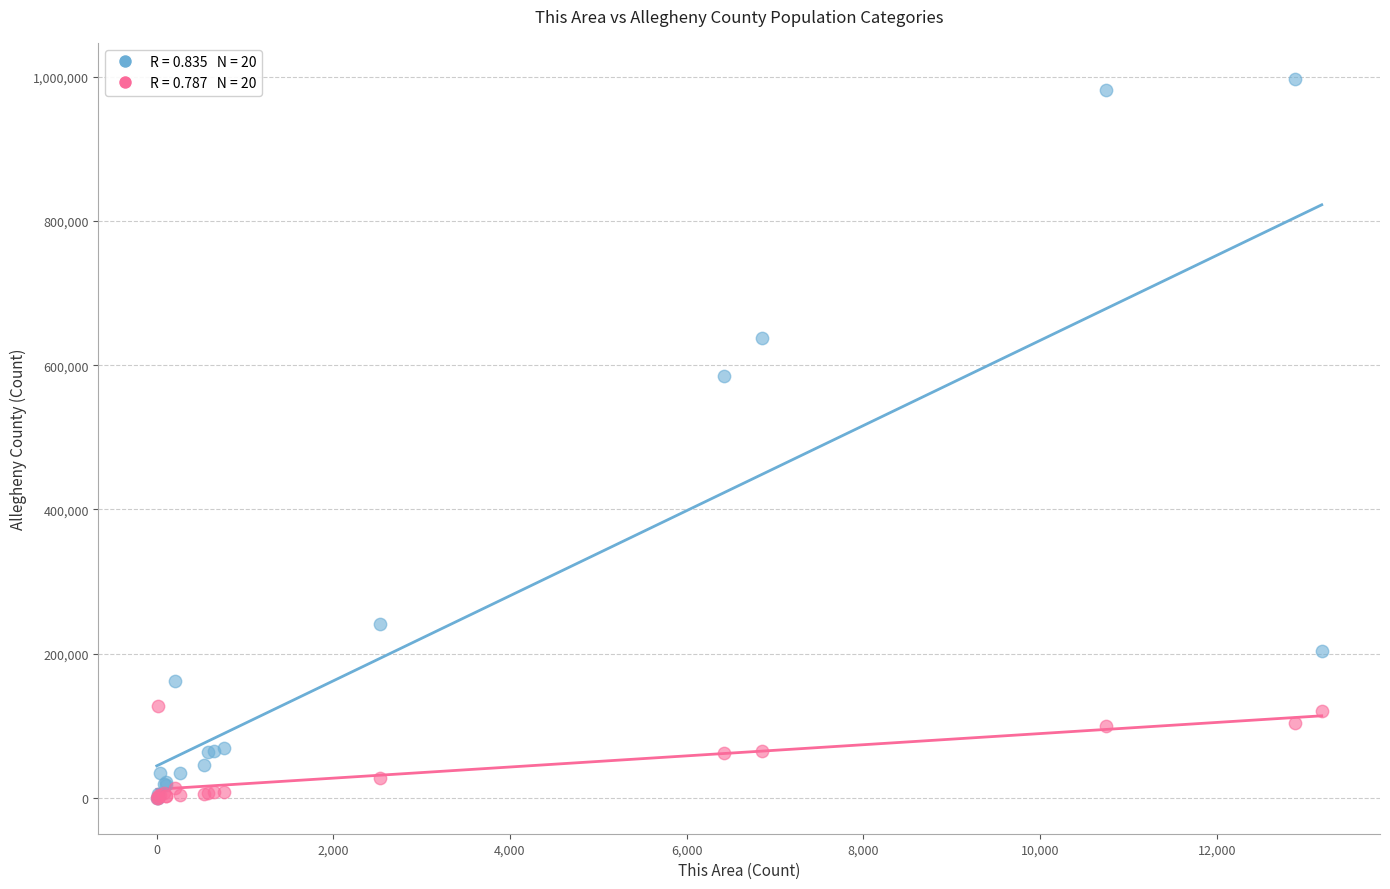

Across all series, what Y value is closest to 498665?

585650.0